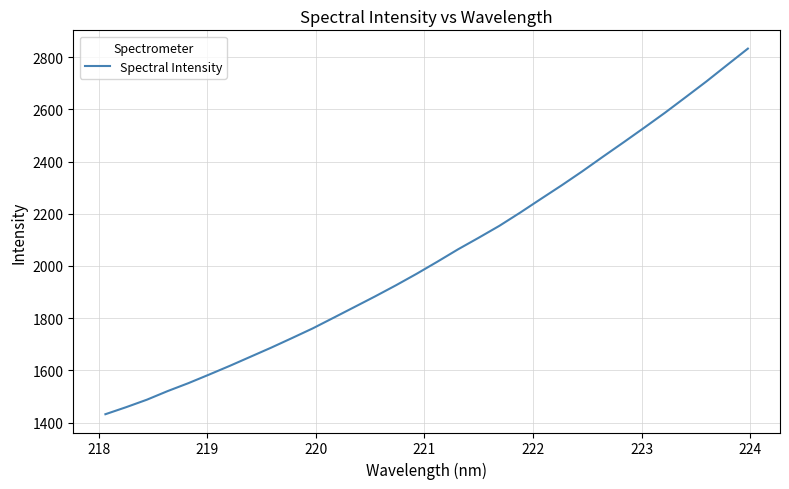

What is the maximum value shown in the chart?

2832.5